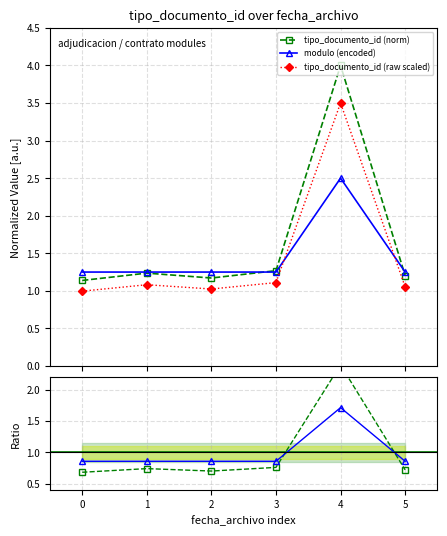

How many intersections are there between modulo (encoded) and tipo_documento_id (raw scaled)?

2